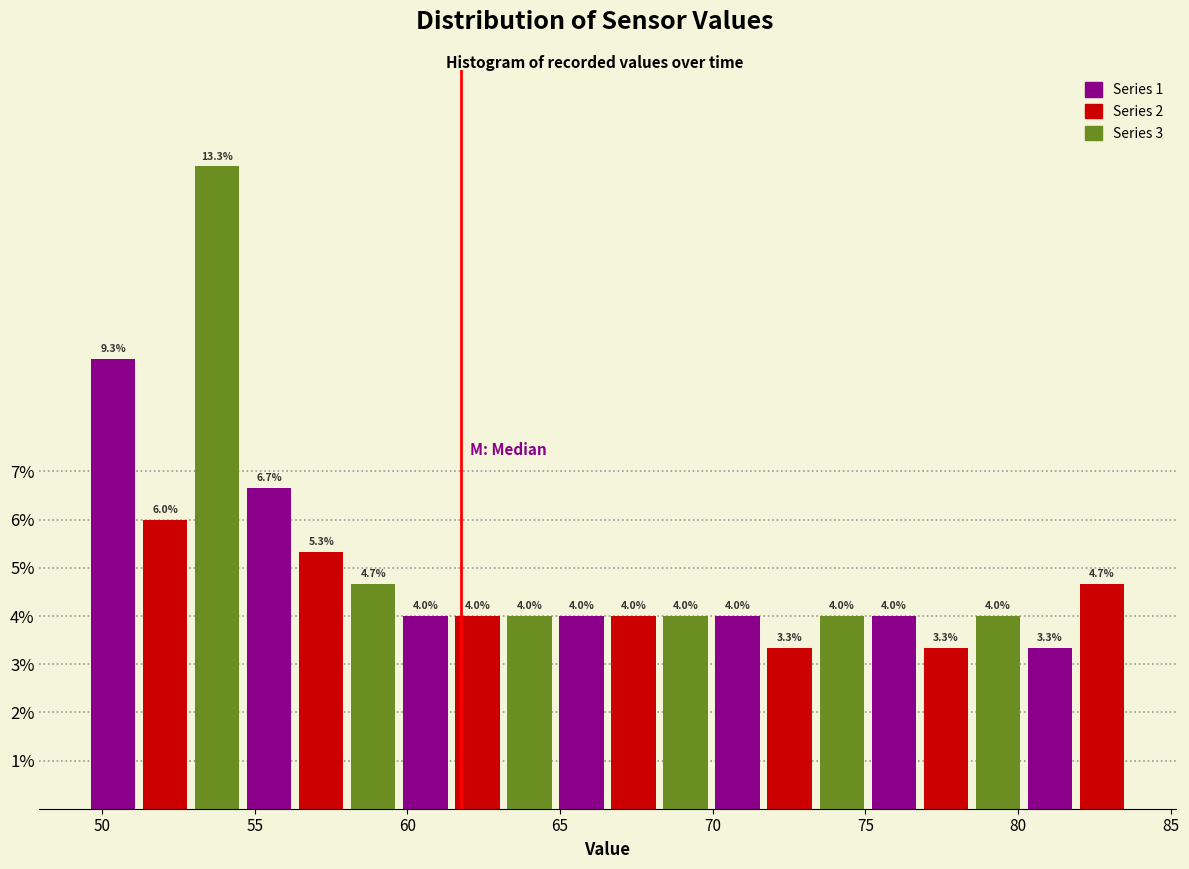

Read against the x-axis, roughly where is the centre of the tallest bar?

54.0